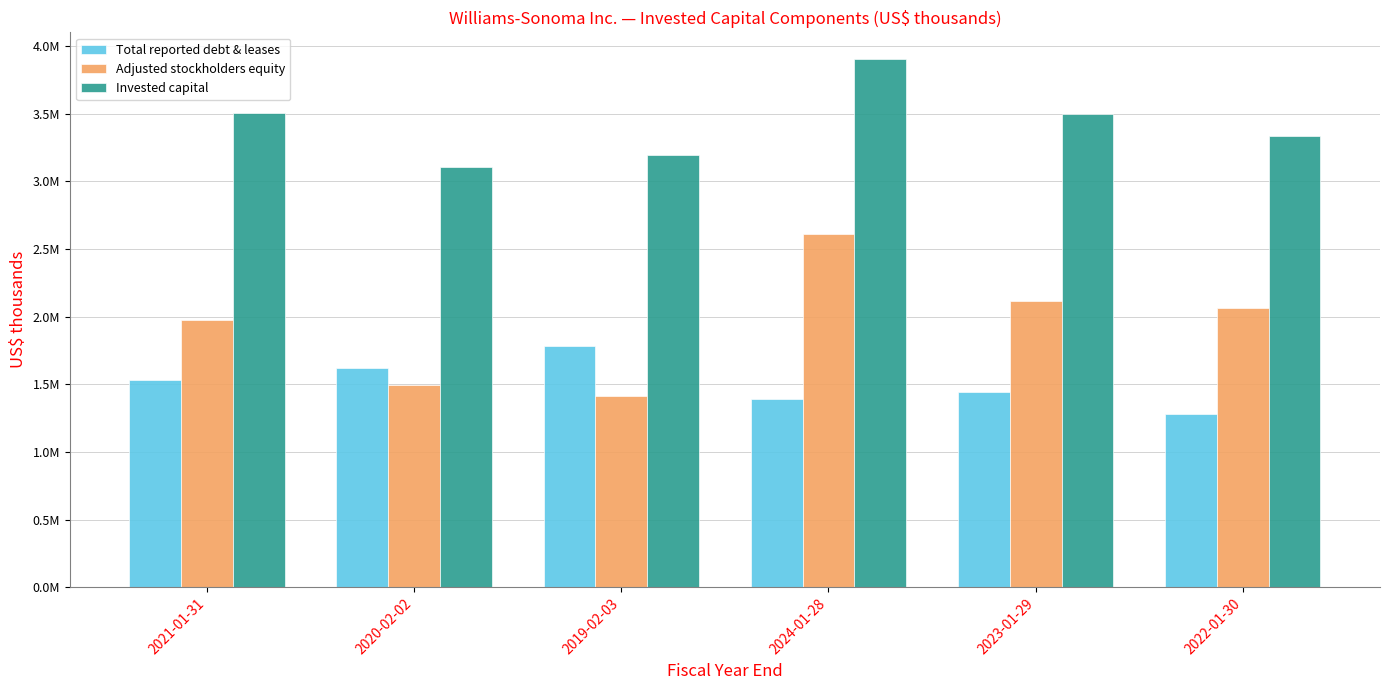

What is the smallest value displayed?

1284248